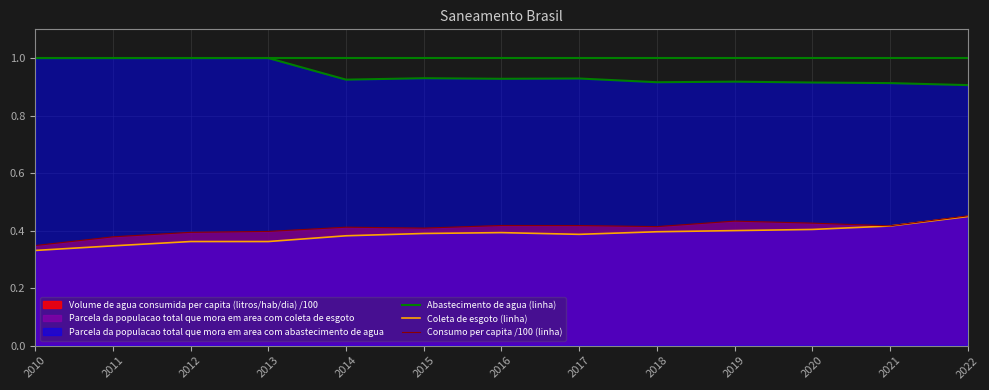

True or false: Coleta de esgoto (linha) and Abastecimento de agua (linha) intersect in this chart.

False